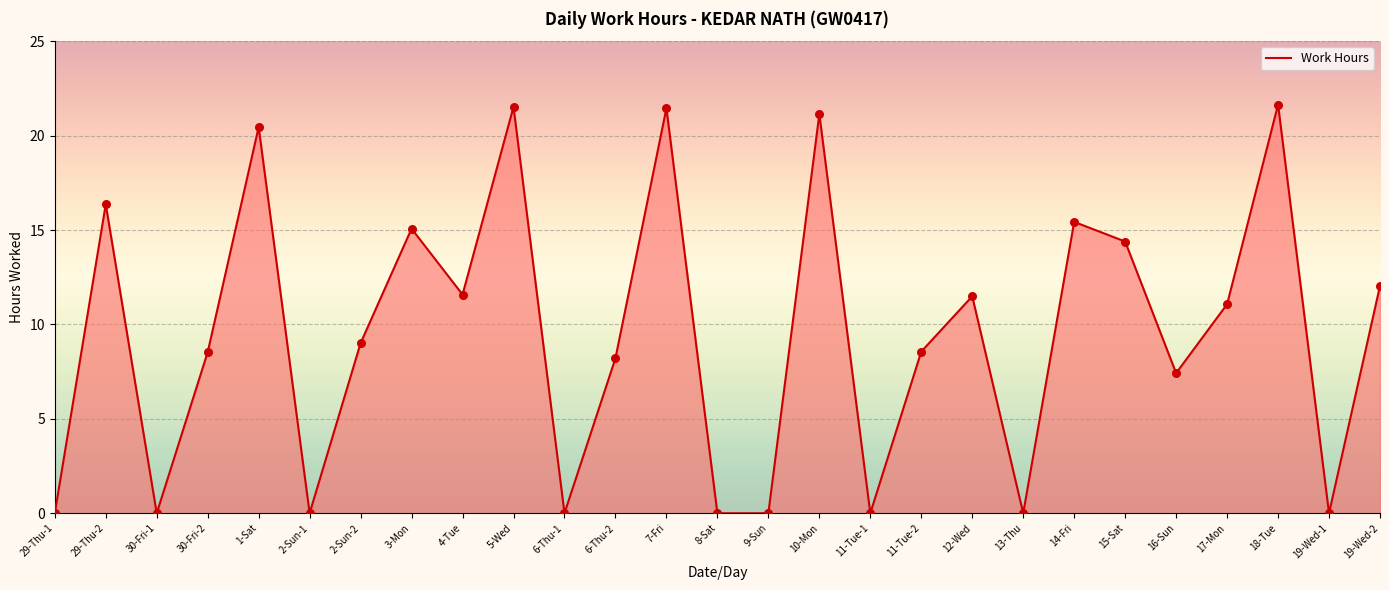

What is the change in value from 10-Mon to 17-Mon?

-10.1